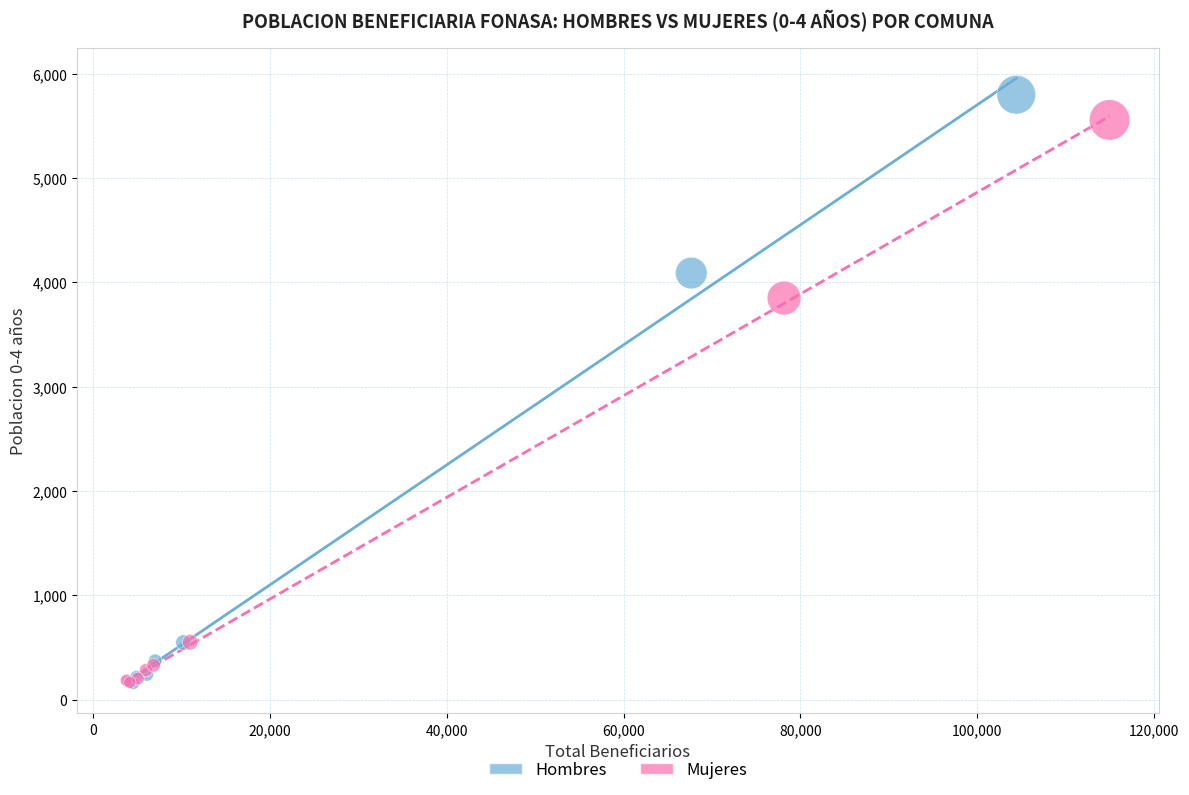

Which series has the widest spread of Y values?

Hombres